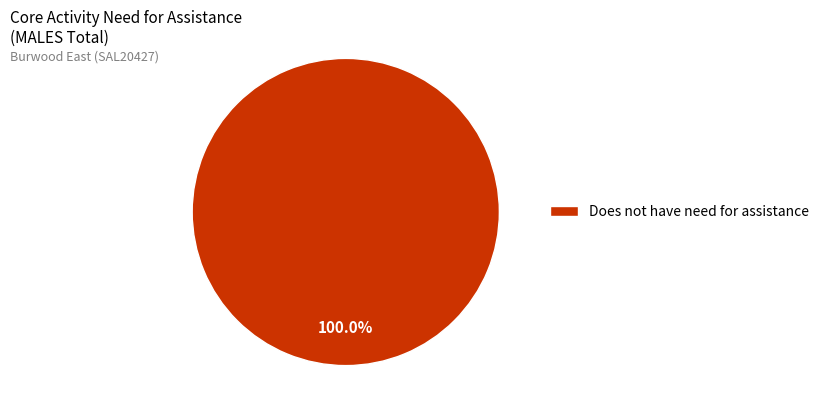

Rank the categories by value from highest to lowest.

Does not have need for assistance